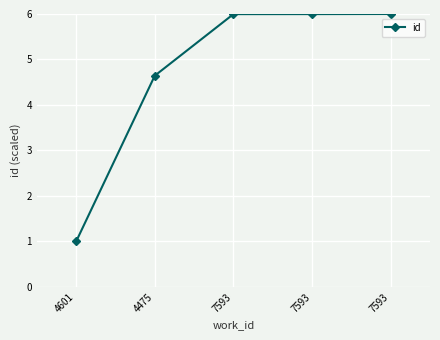

At which label does the data first exceed 5?

7593